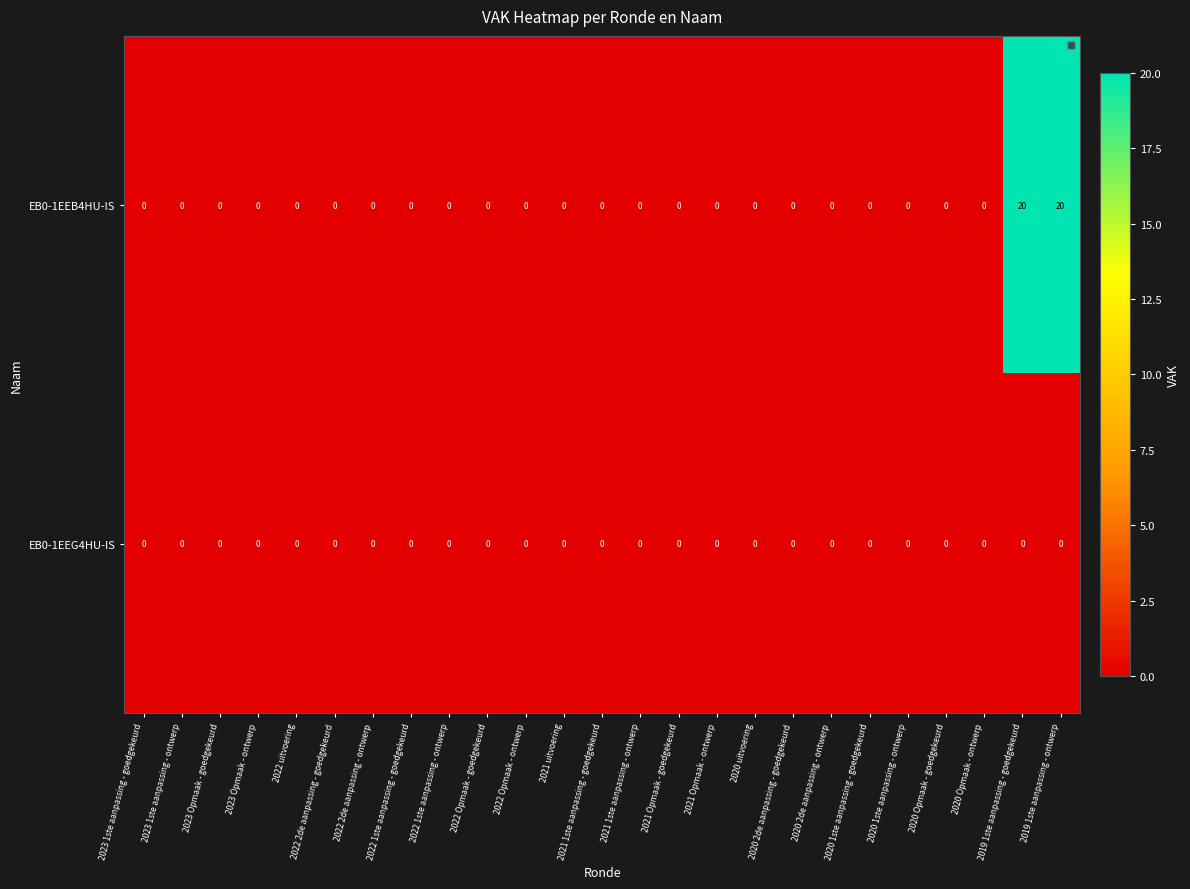

Count the number of data series in this chart.

2